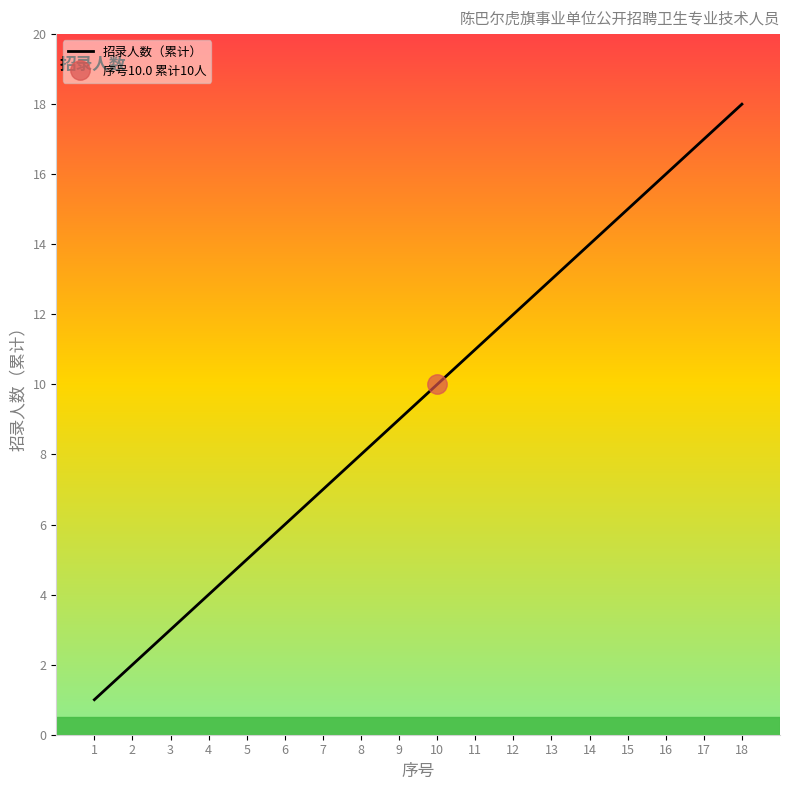

True or false: the data shows 16 at 16.

True